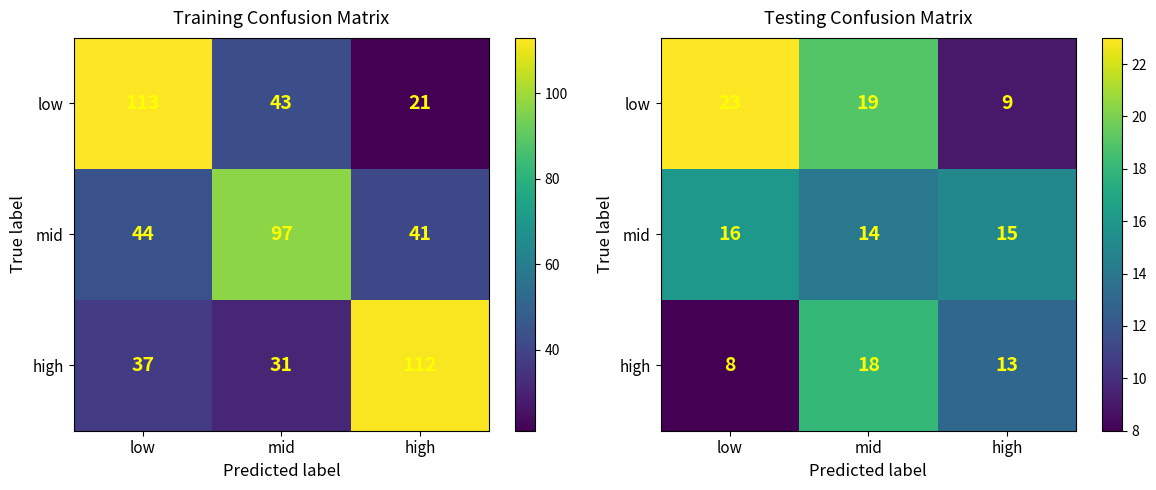

The mid series shows 15 at high. True or false?

True